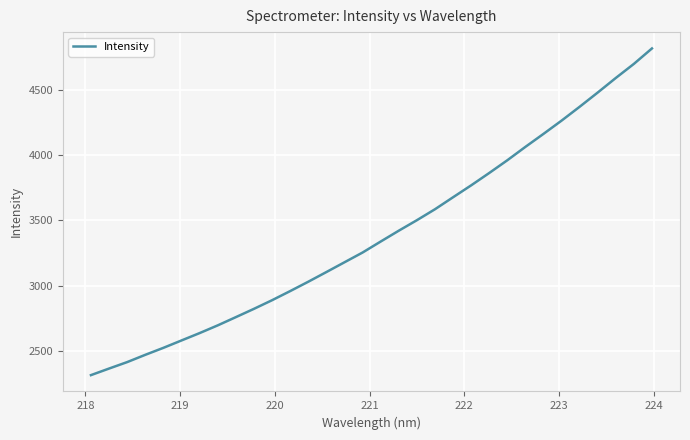

True or false: there are more than 2 points higher than both neighbors.

False